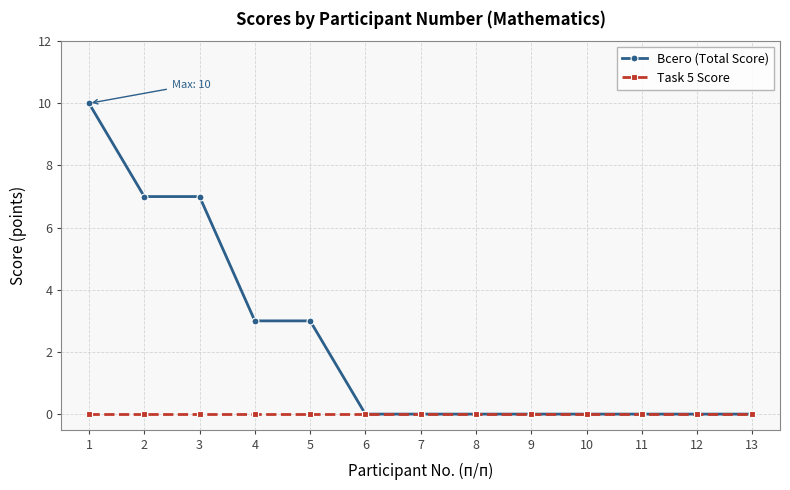

Is it true that Task 5 Score equals 0 at 1?

True